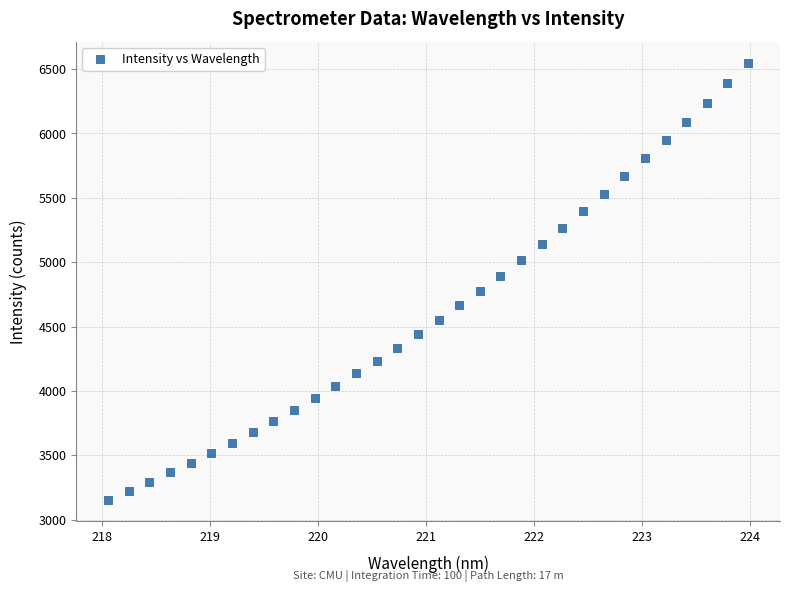

What is the range of Y values (max minus min)?

3389.7